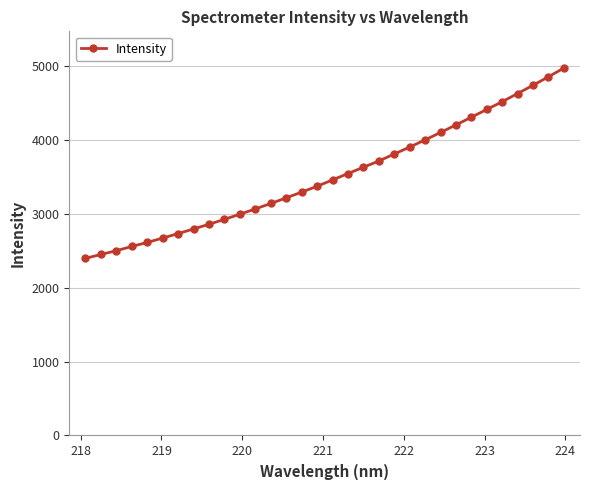

What is the value of the 14th point from the left?

3218.9